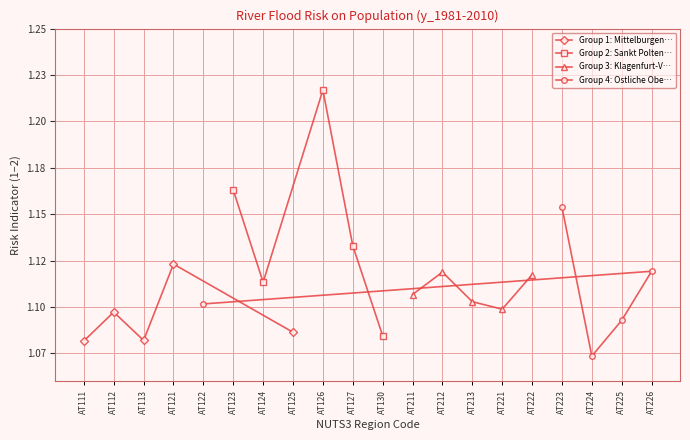

The Group 4: Ostliche Obe… series shows 0.6 at AT224. True or false?

False